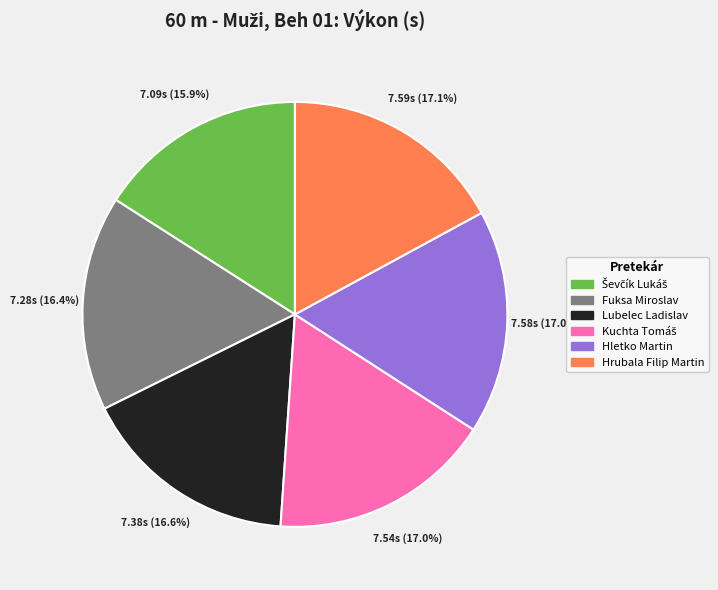

What portion of the pie excludes Hletko Martin?

83.0%